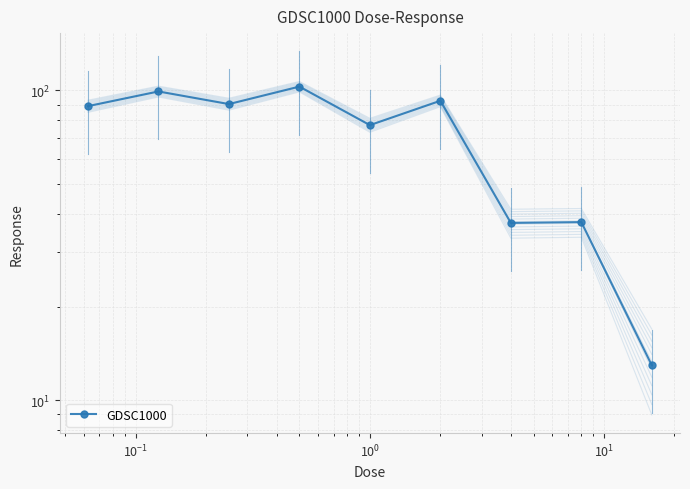

What is the difference between the maximum and minimum values?

89.9